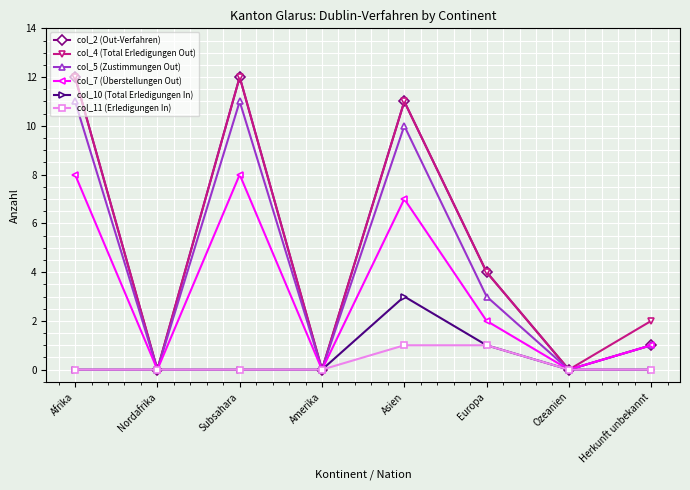

Which series has the largest total across all categories?

col_4 (Total Erledigungen Out)